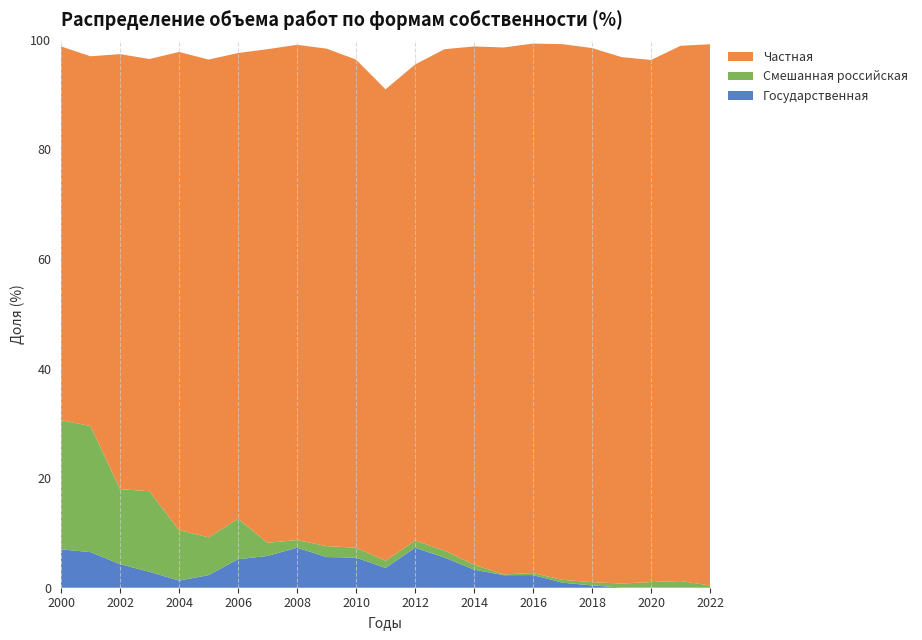

Reading left to right, what are all the values shown in this chart?

Частная: 2000=68.2	2001=67.5	2002=79.4	2003=78.9	2004=87.3	2005=87.2	2006=85.0	2007=90.1	2008=90.4	2009=90.8	2010=89.1	2011=86.0	2012=86.9	2013=91.5	2014=94.6	2015=96.2	2016=96.6	2017=97.8	2018=97.5	2019=96.1	2020=95.3	2021=97.7	2022=98.8
Смешанная российская: 2000=23.6	2001=23.0	2002=13.7	2003=14.7	2004=9.2	2005=6.9	2006=7.4	2007=2.4	2008=1.4	2009=2.0	2010=1.8	2011=1.3	2012=1.3	2013=1.3	2014=0.9	2015=0.1	2016=0.4	2017=0.5	2018=0.6	2019=0.7	2020=1.0	2021=1.2	2022=0.3
Государственная: 2000=7.0	2001=6.5	2002=4.3	2003=2.9	2004=1.3	2005=2.3	2006=5.2	2007=5.8	2008=7.3	2009=5.6	2010=5.5	2011=3.6	2012=7.3	2013=5.5	2014=3.3	2015=2.3	2016=2.3	2017=0.9	2018=0.4	2019=0.0	2020=0.0	2021=0.0	2022=0.1